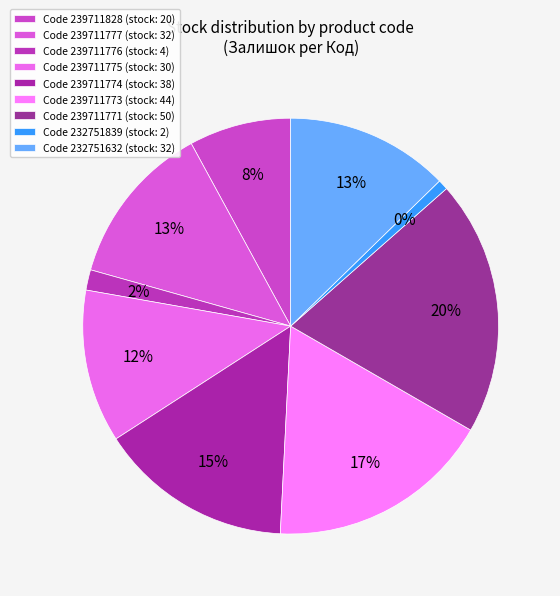

Is there any slice that represents more than half of the pie?

No